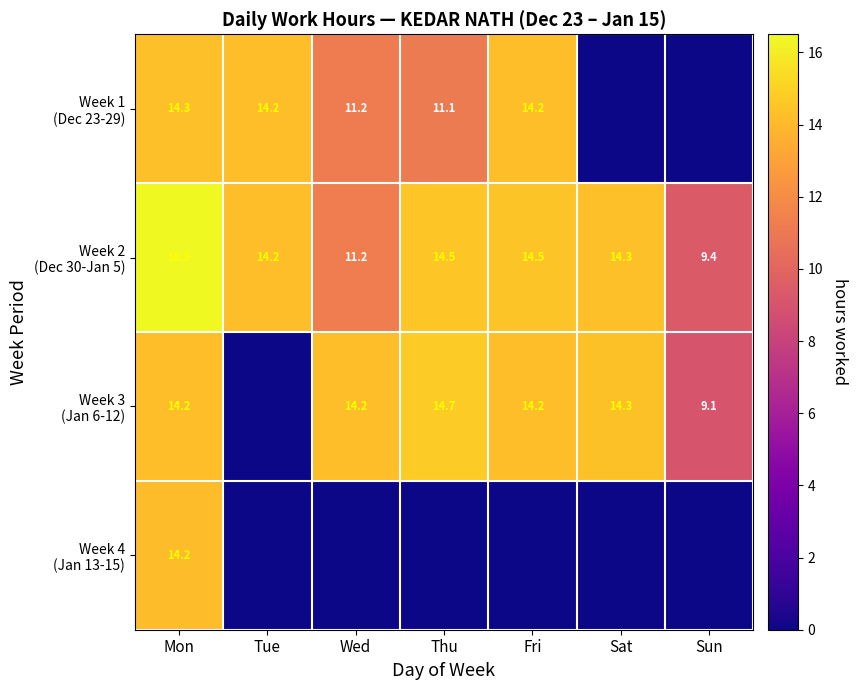

What is the total value across all series at Mon?

59.2